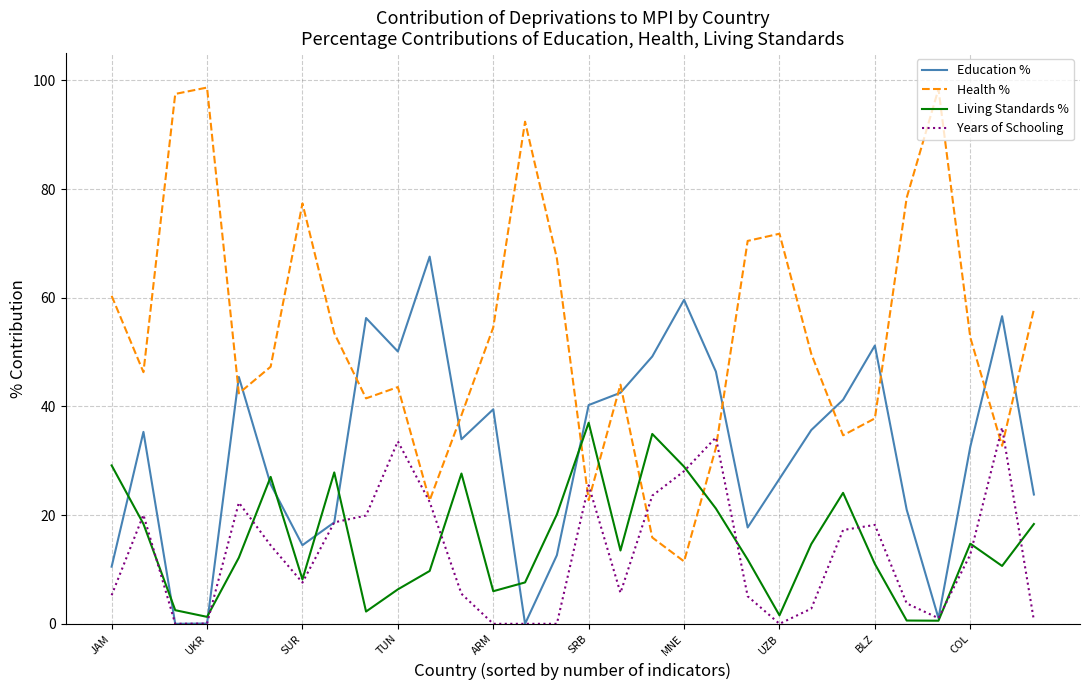

What is the greatest value displayed?

98.7